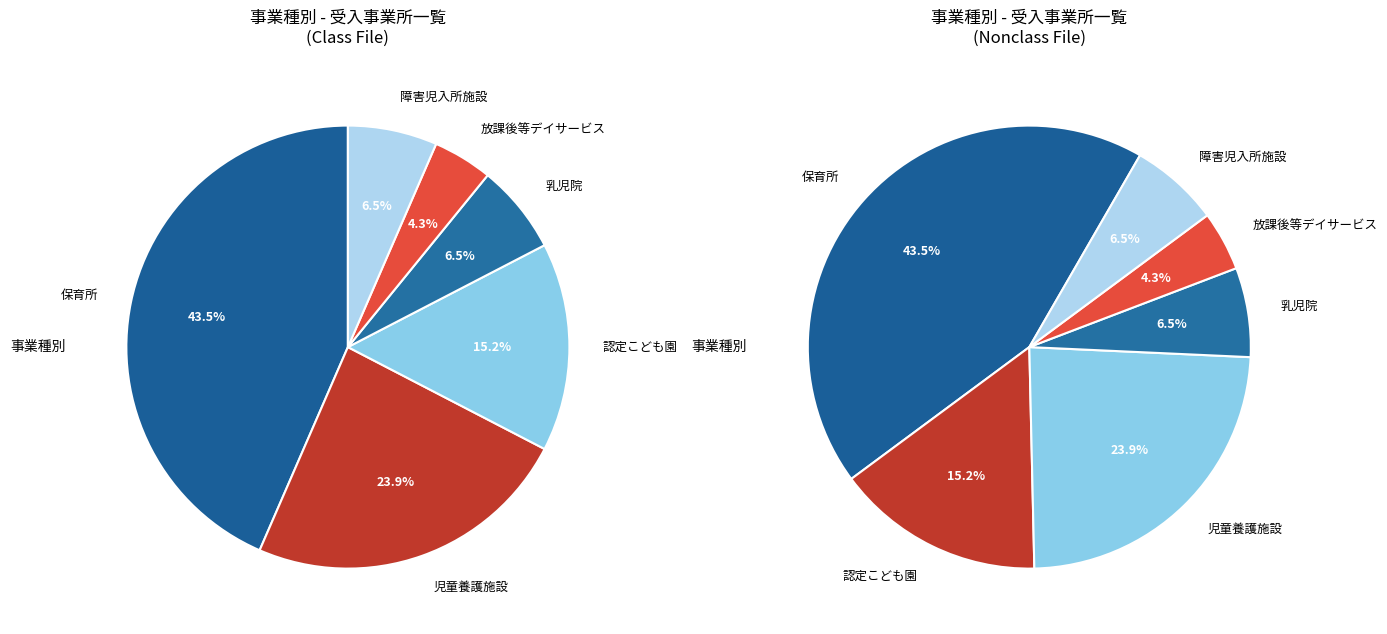

To the nearest percent, what portion does 児童養護施設 represent?

24%